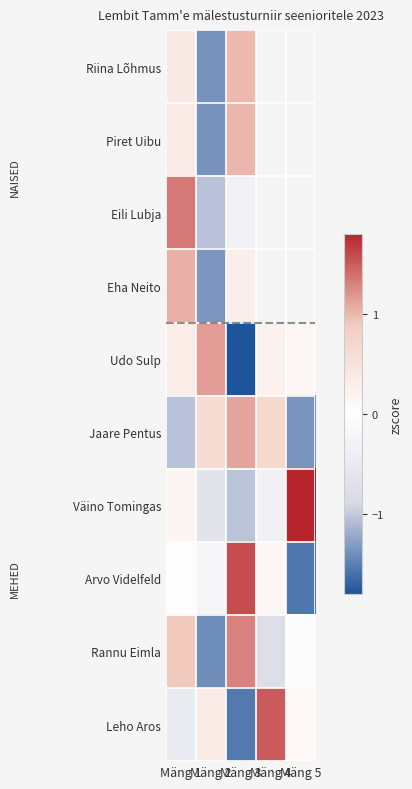

At which category is the sum across all series the highest?

Mäng 1